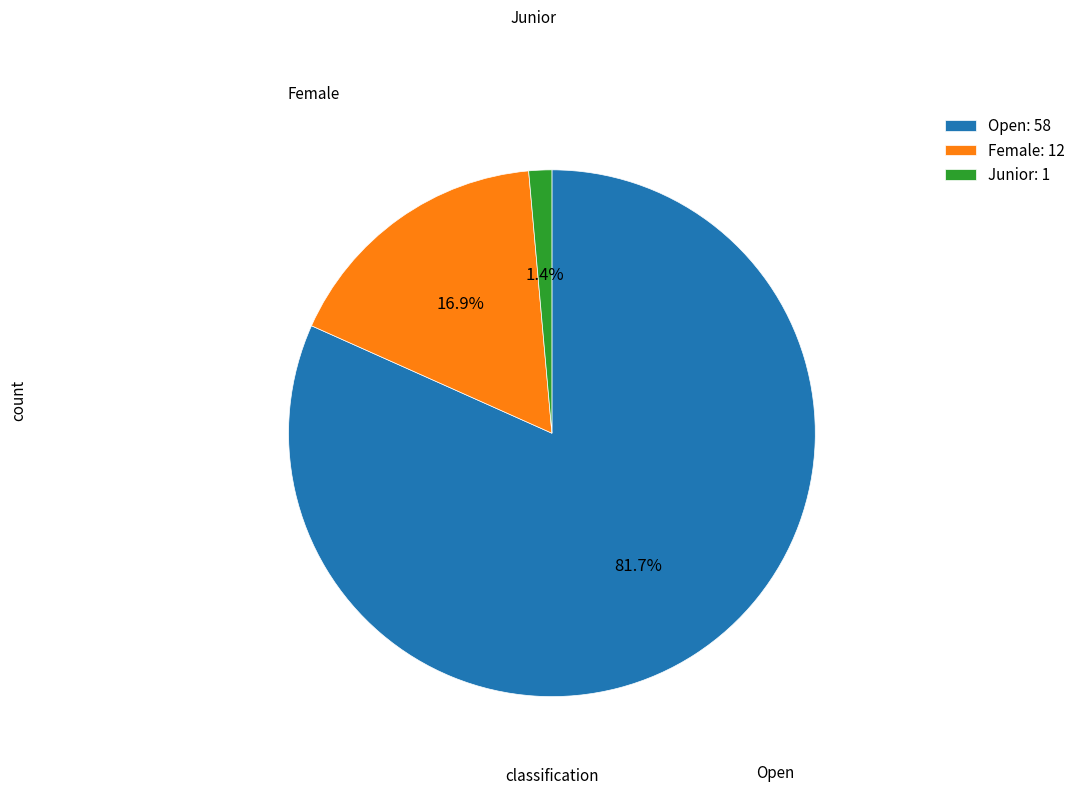

Between Female: 12 and Open: 58, which is larger?

Open: 58